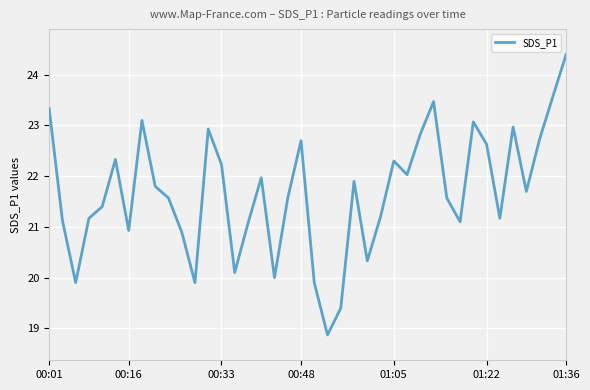

What is the maximum value shown in the chart?

24.4